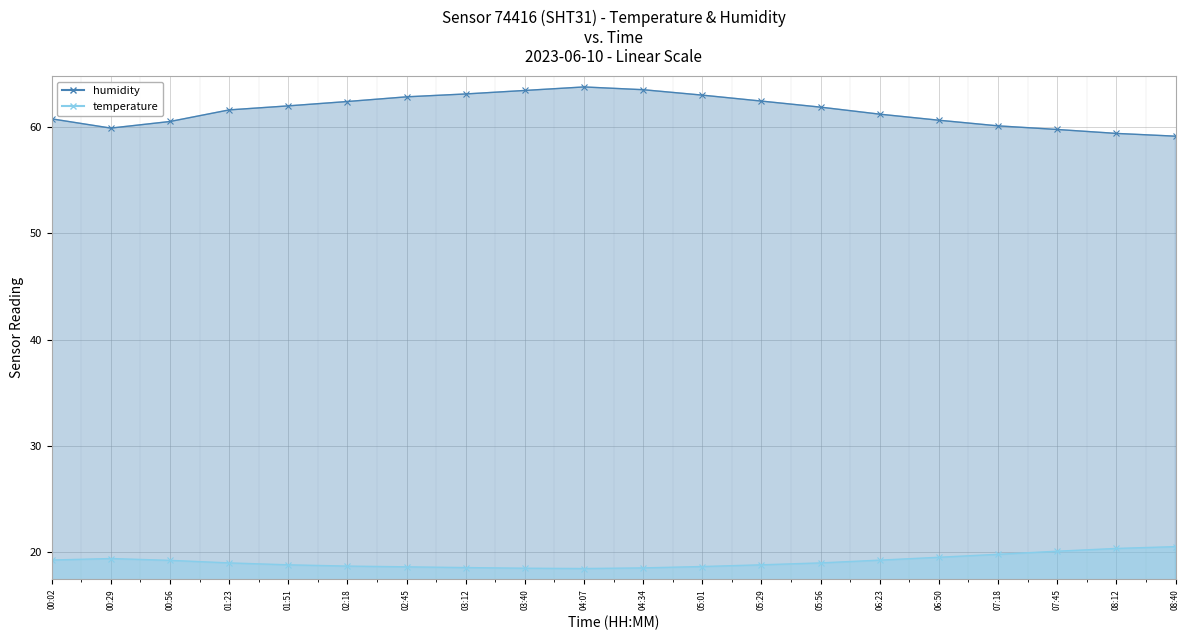

What is the approximate value of temperature at 02:45?

18.6